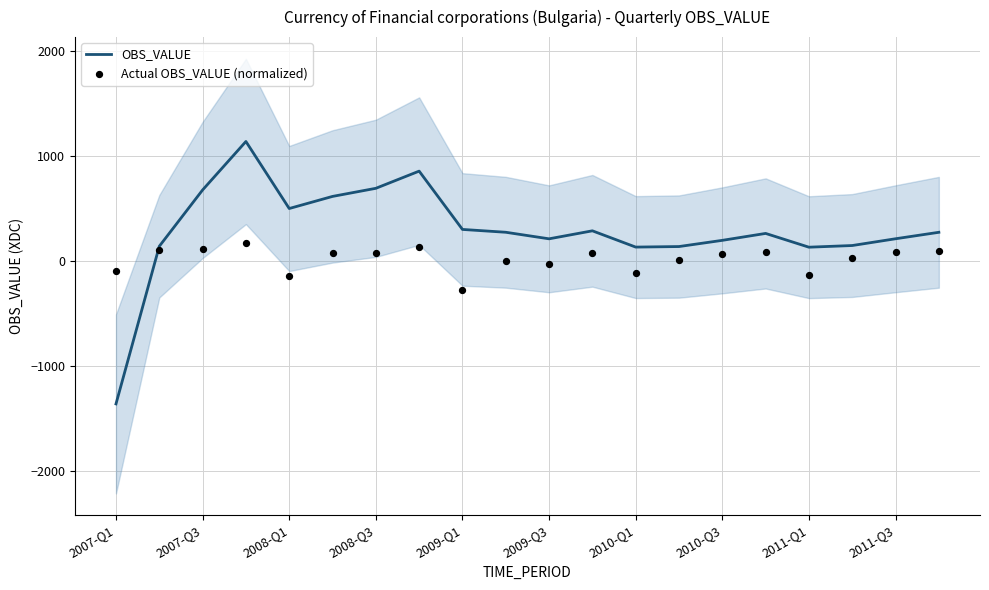

Which series reaches the minimum Y coordinate?

OBS_VALUE